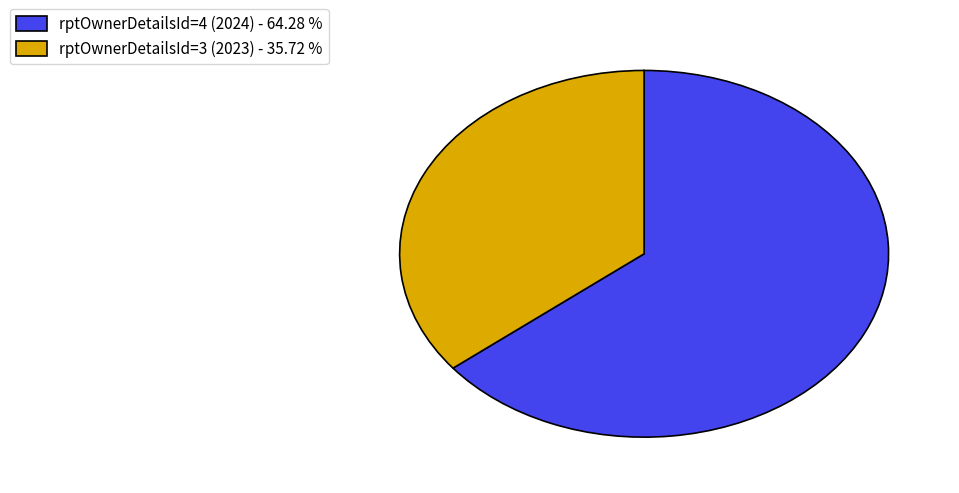

Between rptOwnerDetailsId=4 (2024) - 64.28 % and rptOwnerDetailsId=3 (2023) - 35.72 %, which is larger?

rptOwnerDetailsId=4 (2024) - 64.28 %